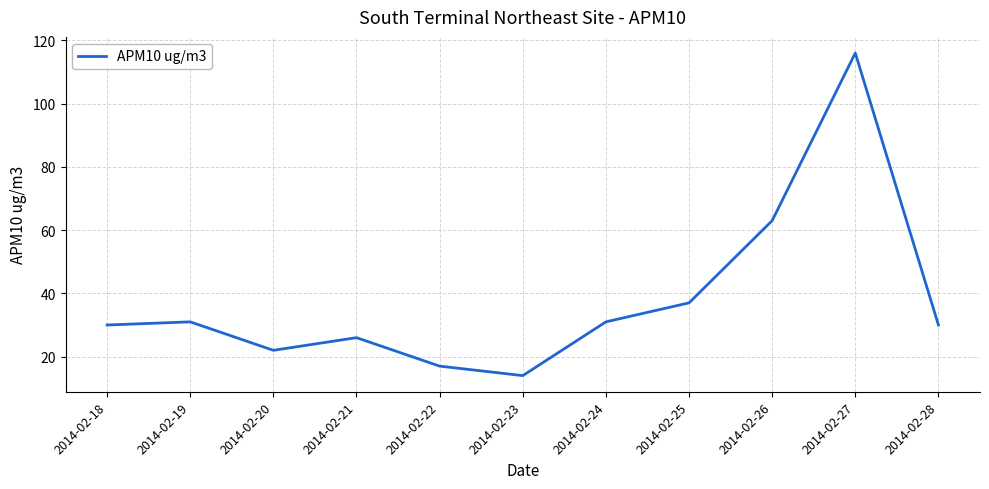

Where is the first local minimum?

2014-02-20